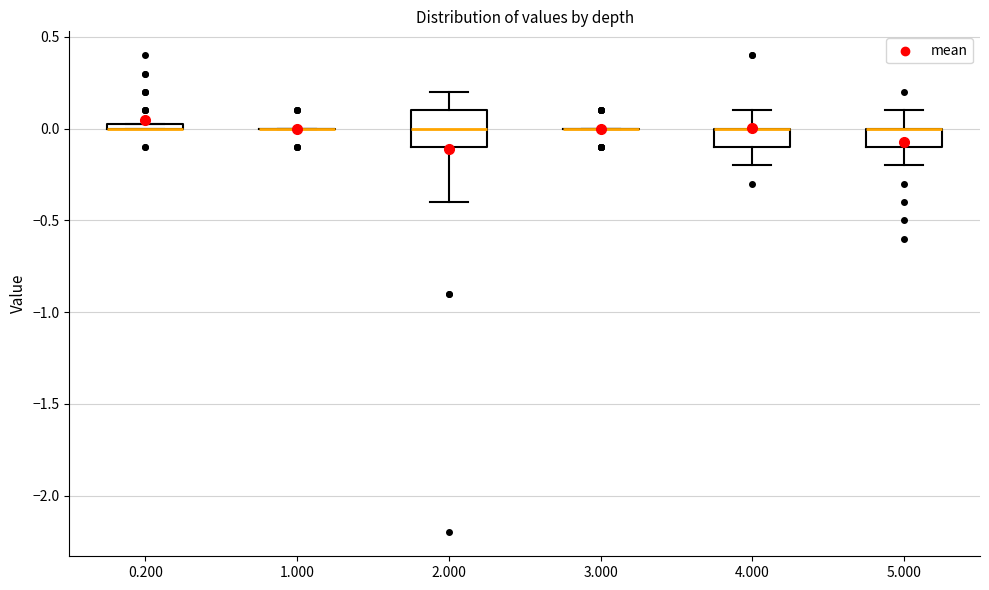

Where does the upper whisker of the box at x = 5.000 end on the y-axis? The values are not printed on the chart, so give them approximately, as read against the axis.

0.10